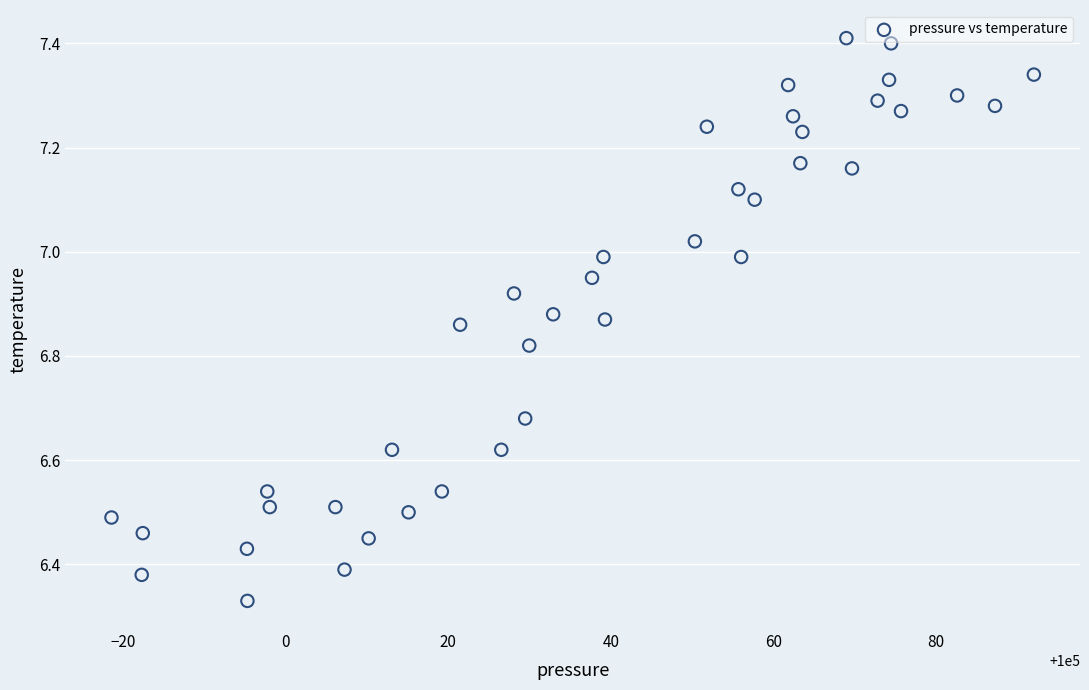

What is the range of X values (max minus min)?

113.4